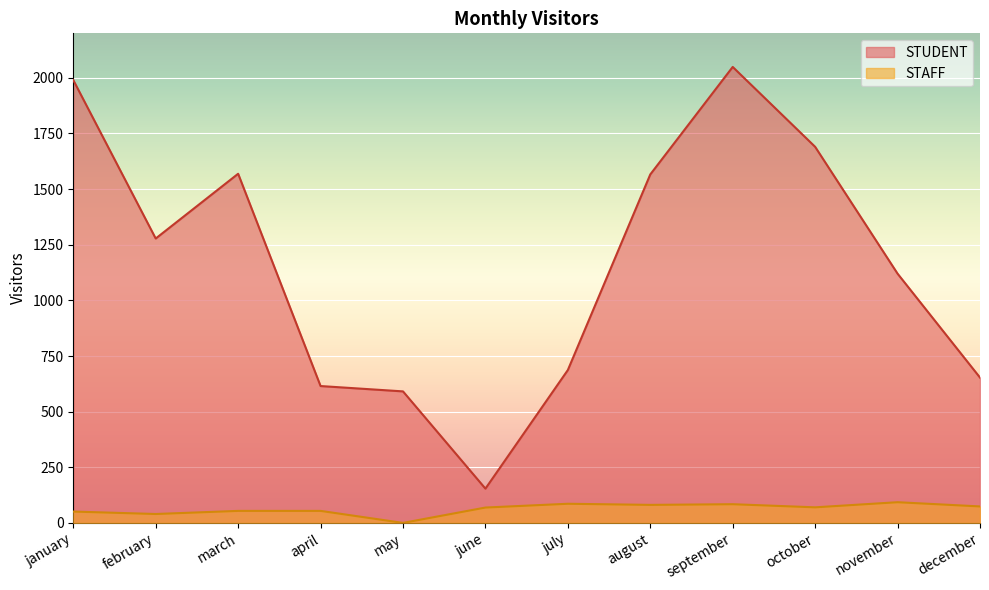

What are all the series names shown in the legend?

STUDENT, STAFF